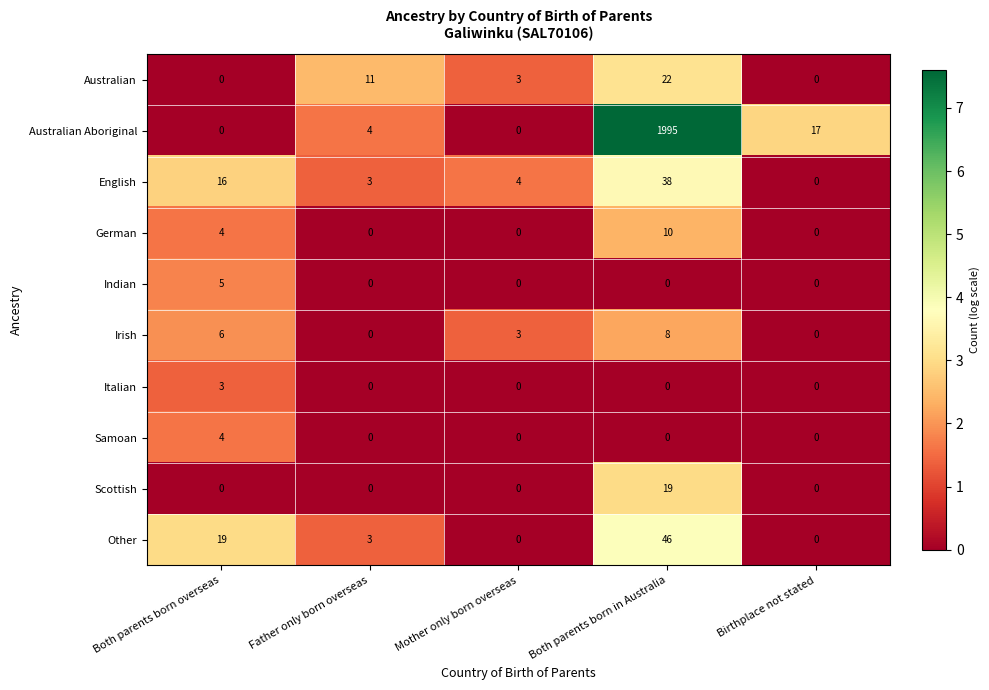

At which category is the sum across all series the highest?

Both parents born in Australia